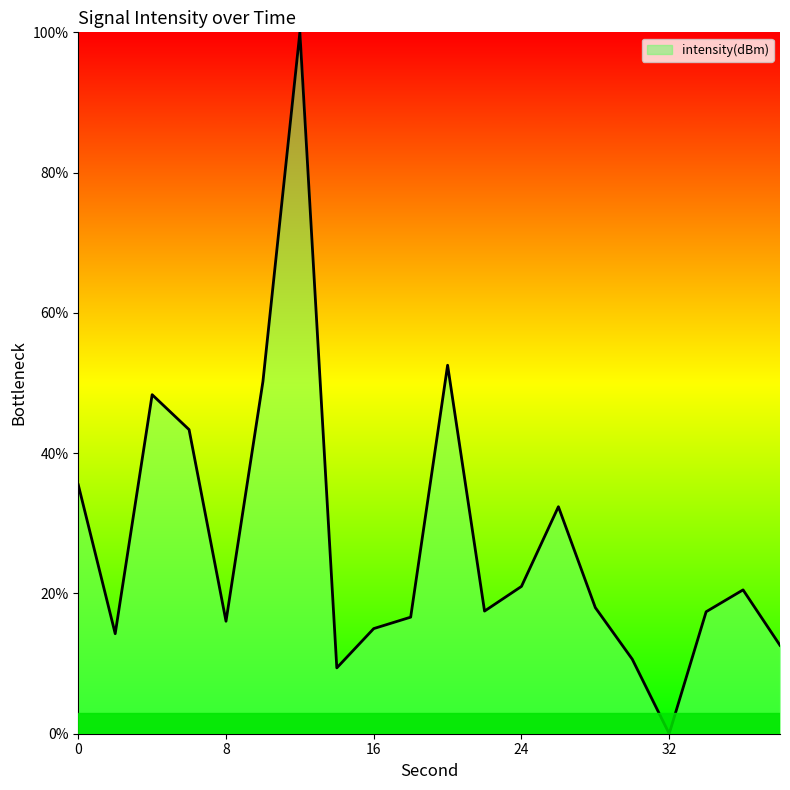

What is the maximum value shown in the chart?

100.0